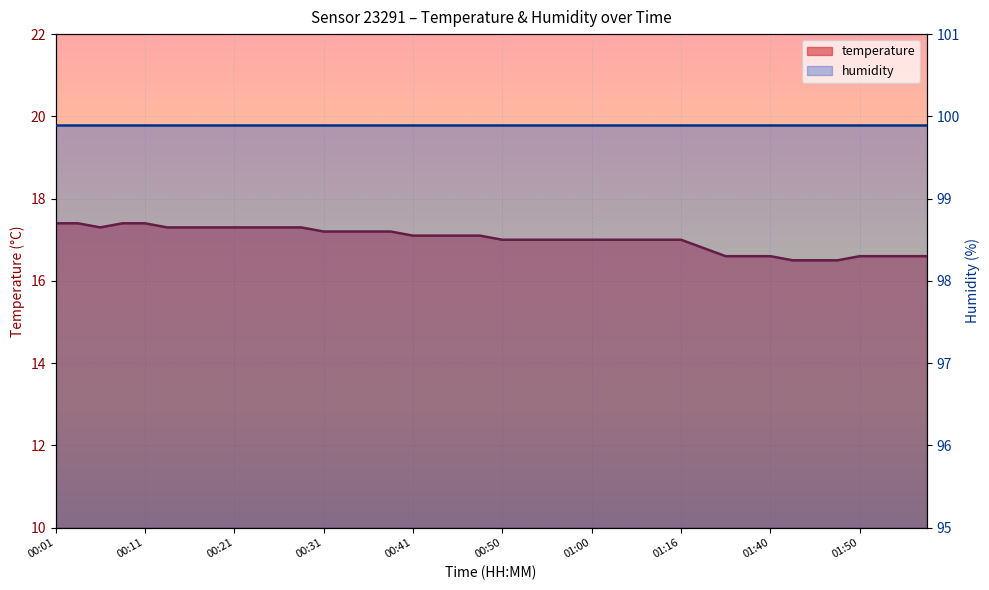

List the labels in order of value, largest first.

00:01, 00:03, 00:08, 00:11, 00:06, 00:13, 00:15, 00:18, 00:21, 00:23, 00:26, 00:28, 00:31, 00:33, 00:36, 00:38, 00:41, 00:43, 00:45, 00:48, 00:50, 00:53, 00:55, 00:58, 01:00, 01:03, 01:05, 01:14, 01:16, 01:25, 01:35, 01:38, 01:40, 01:50, 01:53, 01:58, 02:01, 01:43, 01:45, 01:48